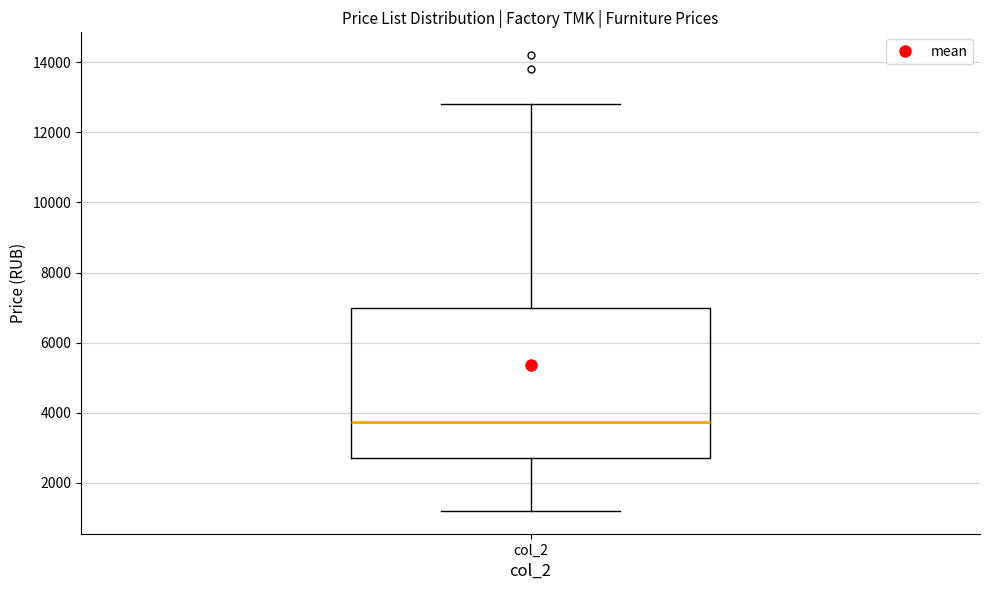

Where does the upper whisker of the box for col_2 end on the y-axis? The values are not printed on the chart, so give them approximately, as read against the axis.

12800